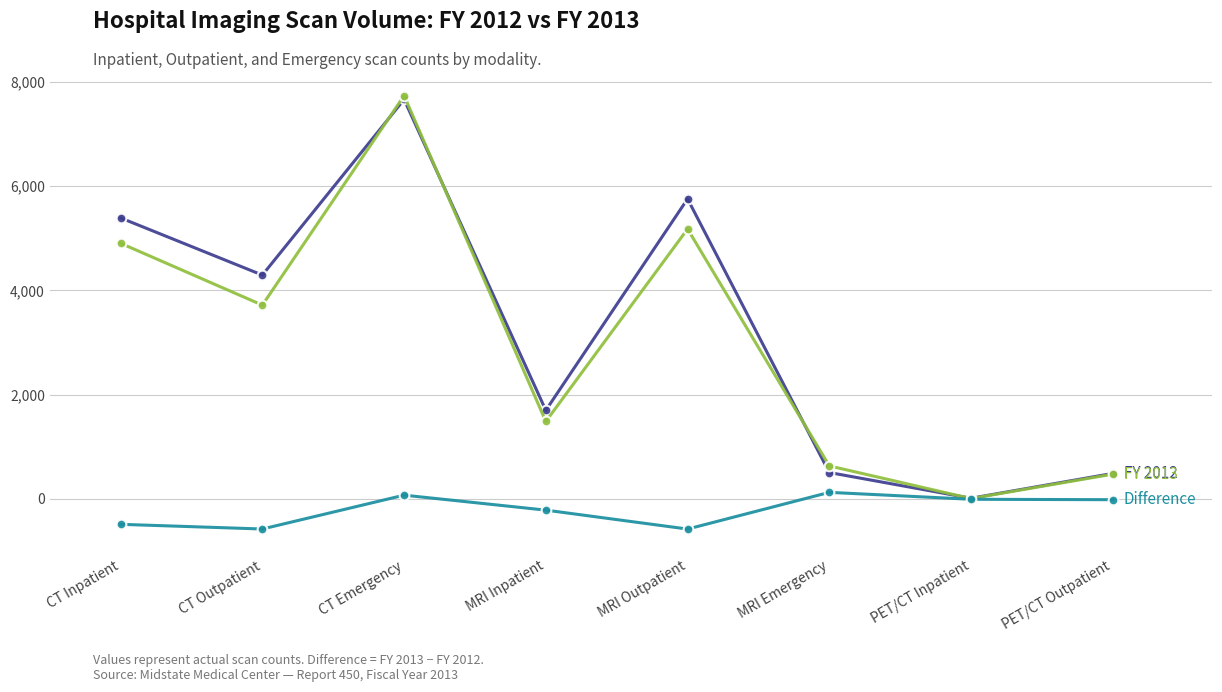

What is the label of the 2nd point from the right?

PET/CT Inpatient